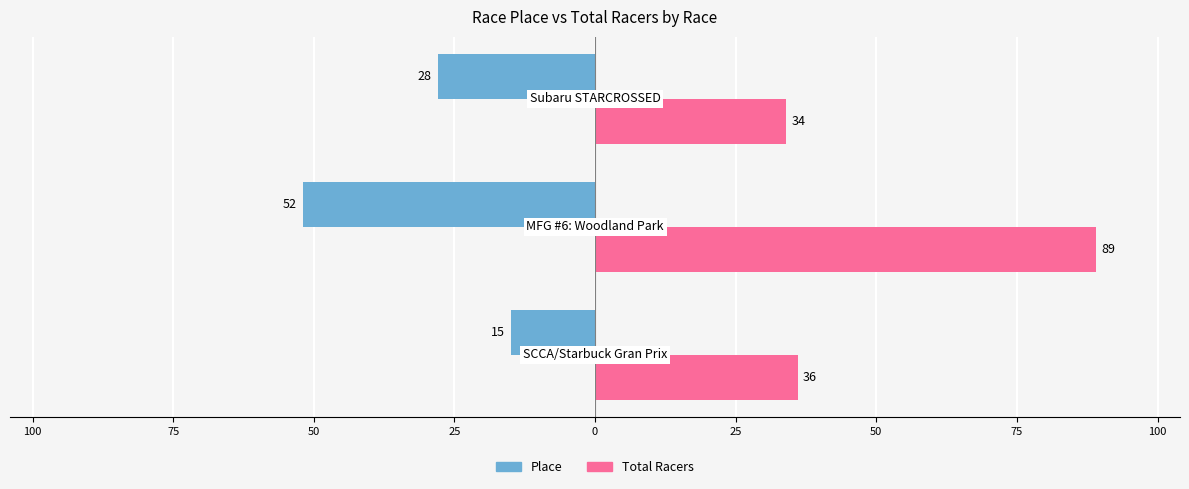

What are all the series names shown in the legend?

Place, Total Racers